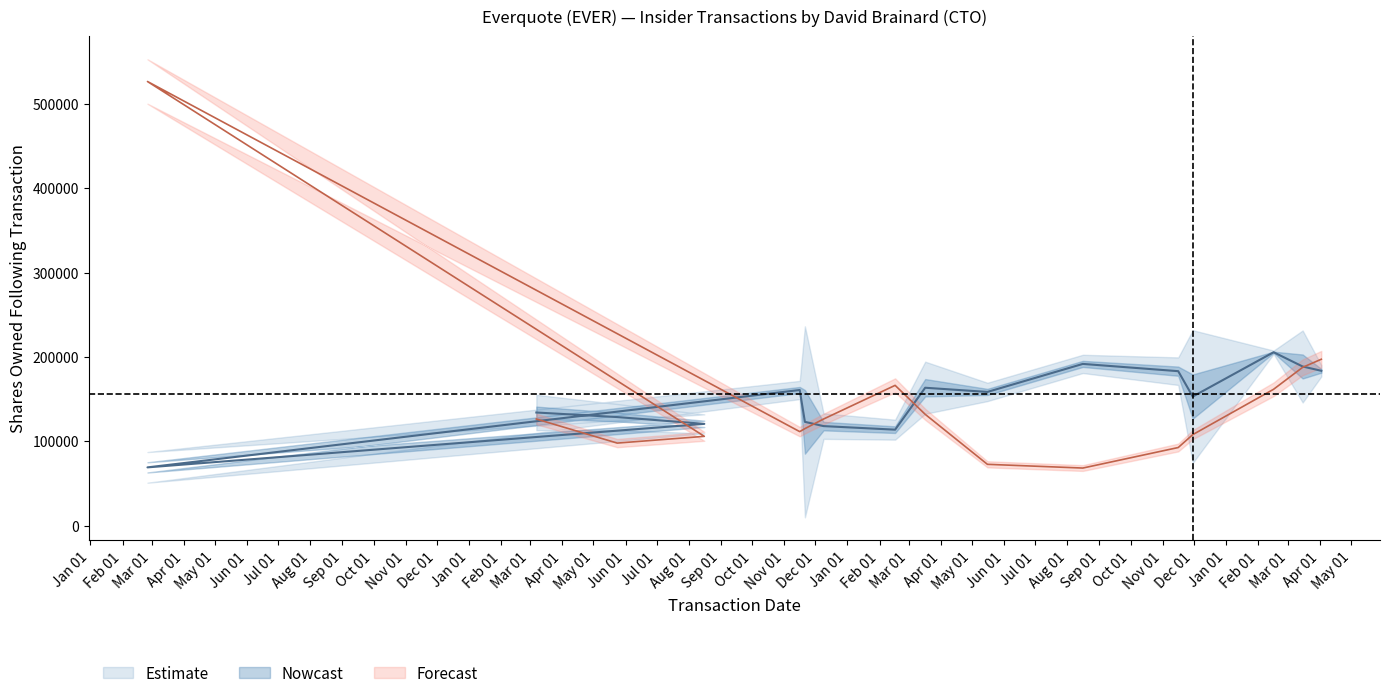

How many values in the sharesOwnedFollowingTransaction series exceed 158450?

7